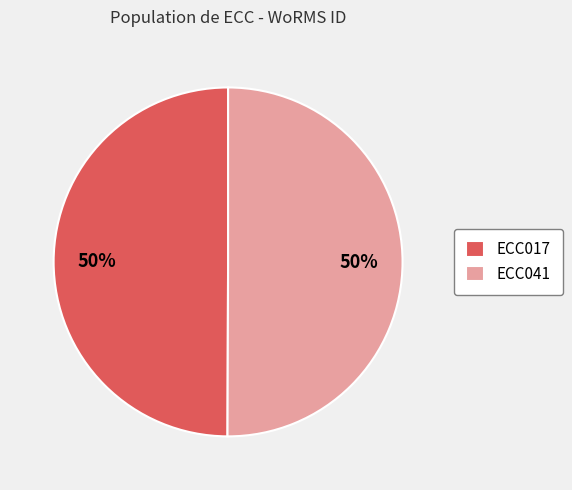

To the nearest percent, what is the average slice percentage?

50%